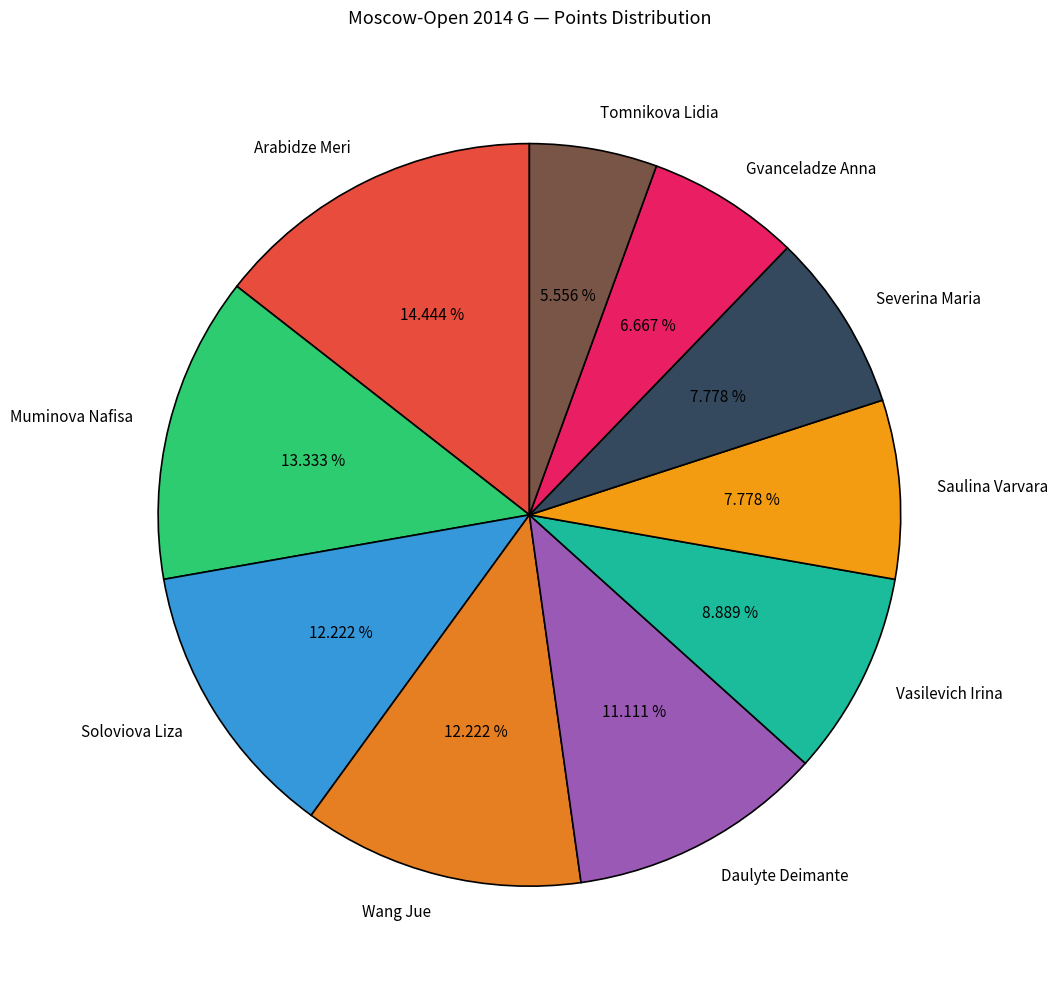

Count the number of slices in the pie.

10